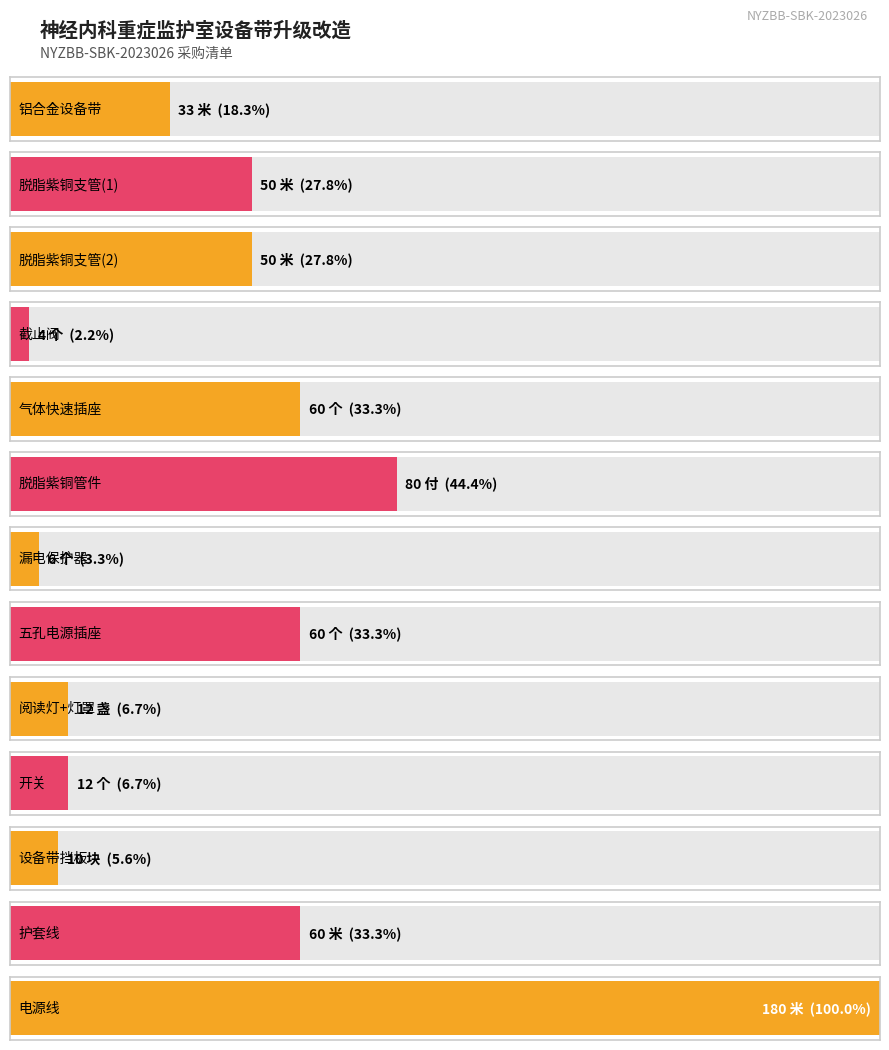

Which label corresponds to the smallest value in the chart?

截止阀